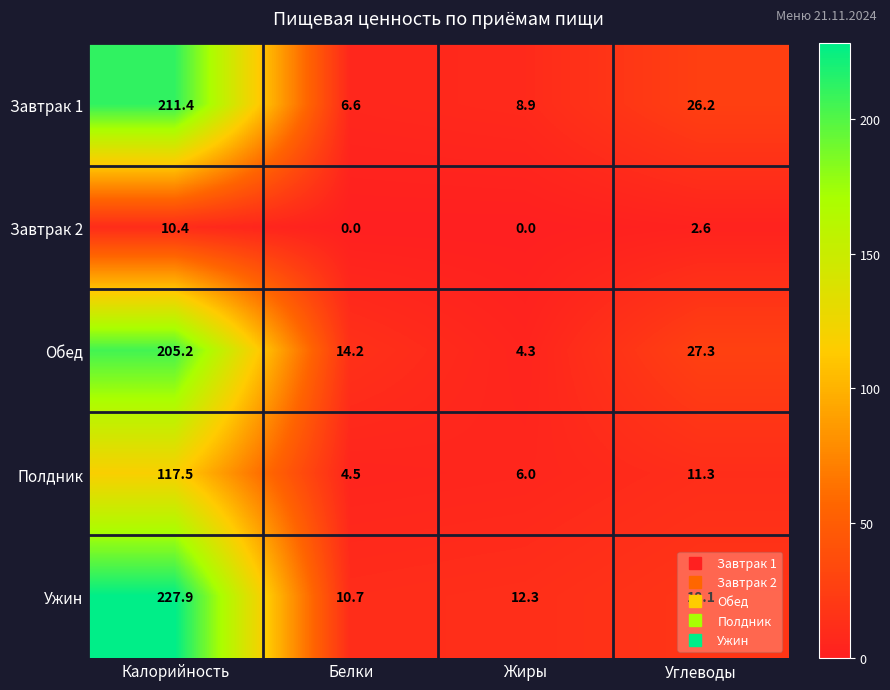

Where does the Полдник series first go above 11?

Калорийность